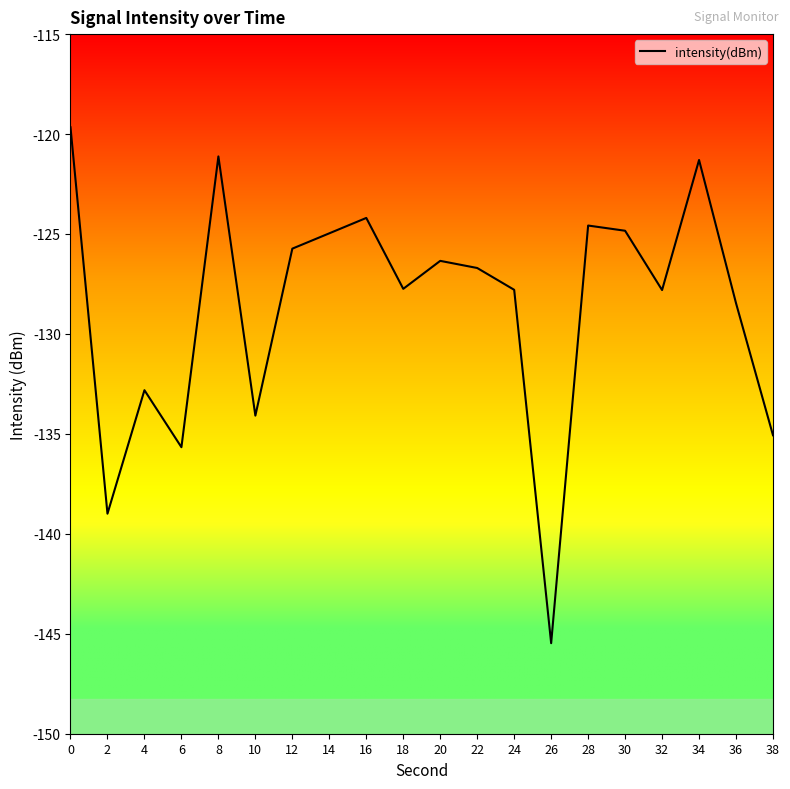

The chart shows a value of -127.8 at 32. True or false?

True